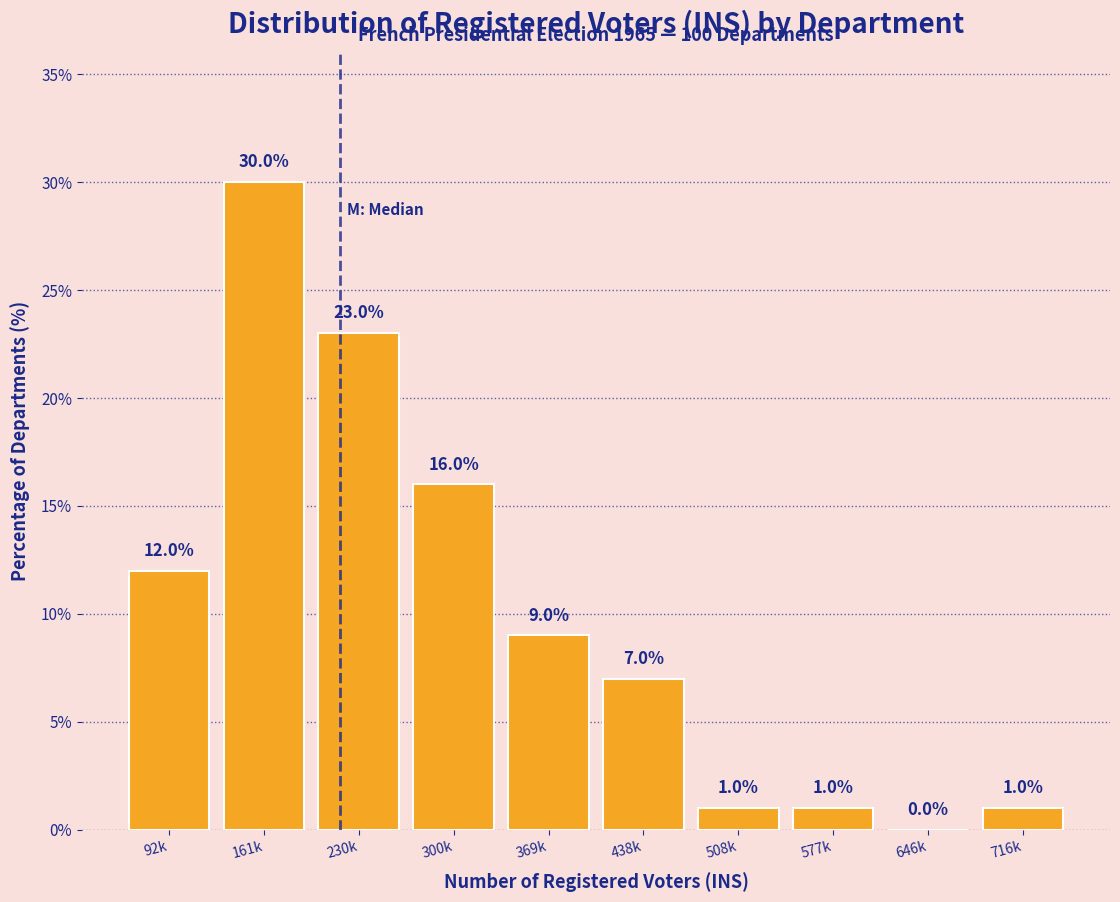

Reading left to right, transcribe all the data shown in this chart.

92k=12.0	161k=30.0	230k=23.0	300k=16.0	369k=9.0	438k=7.0	508k=1.0	577k=1.0	646k=0.0	716k=1.0